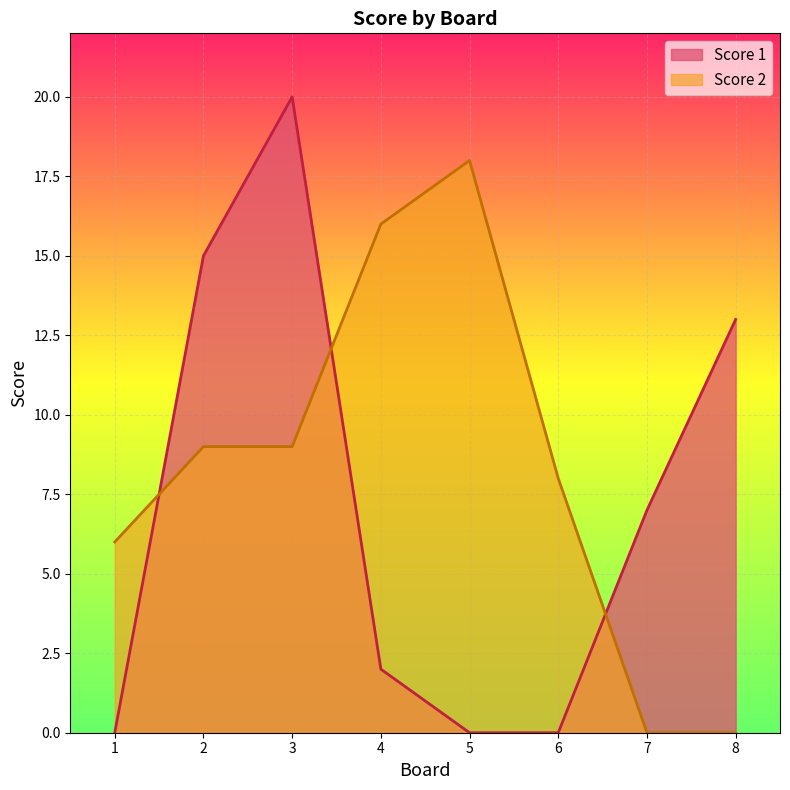

How many series are shown in this chart?

2